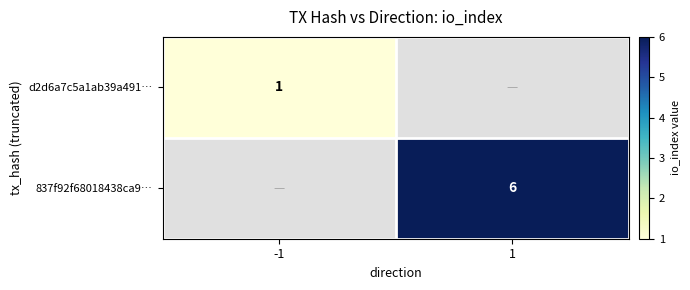

Which series has the widest spread of values?

837f92f68018438ca9…